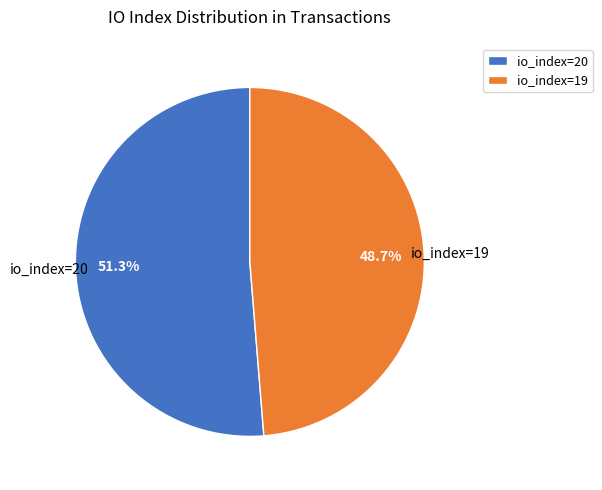

To the nearest percent, what is the difference between the io_index=19 and io_index=20 slice percentages?

3%